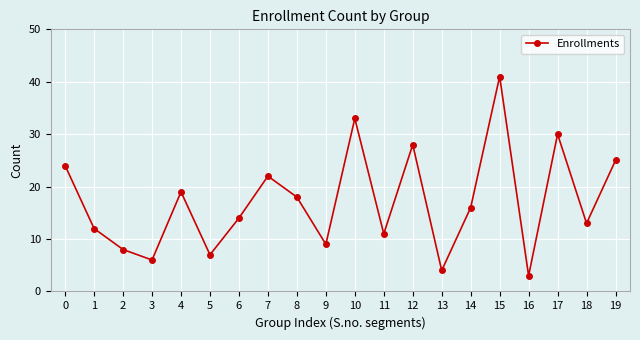

What is the maximum value shown in the chart?

41